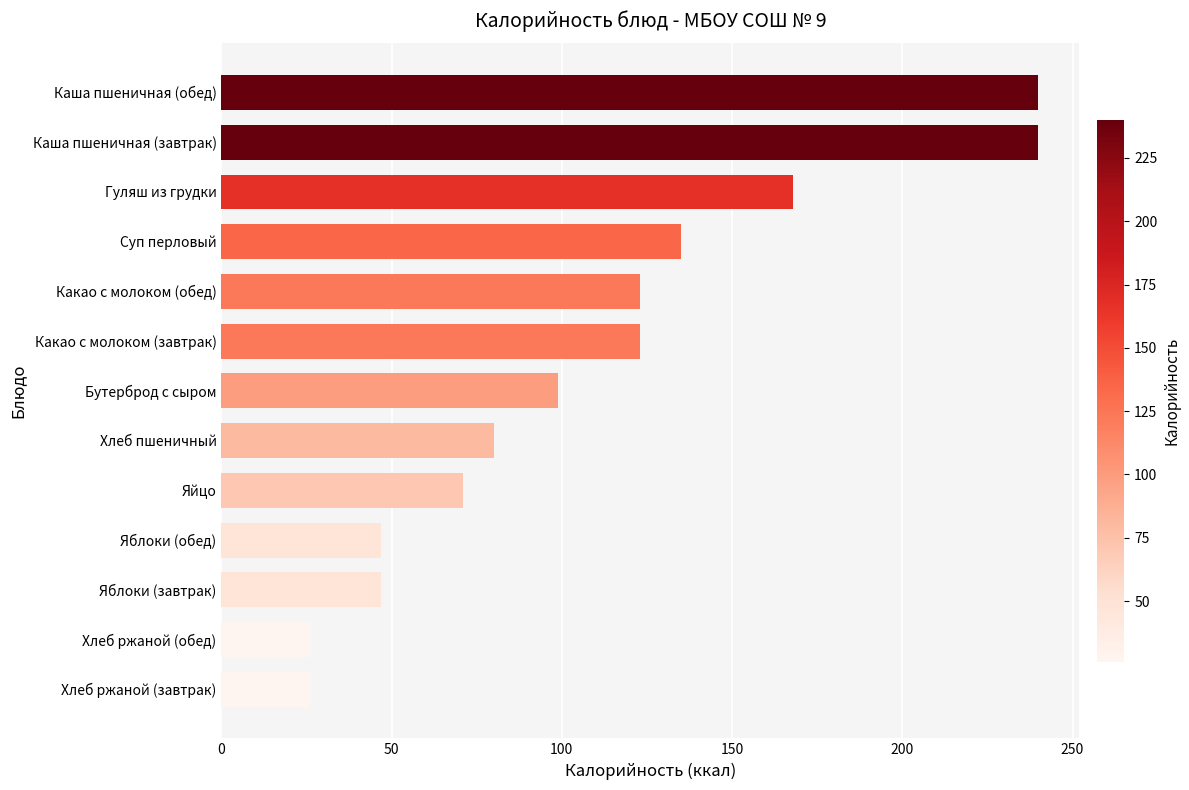

What is the maximum value shown in the chart?

240